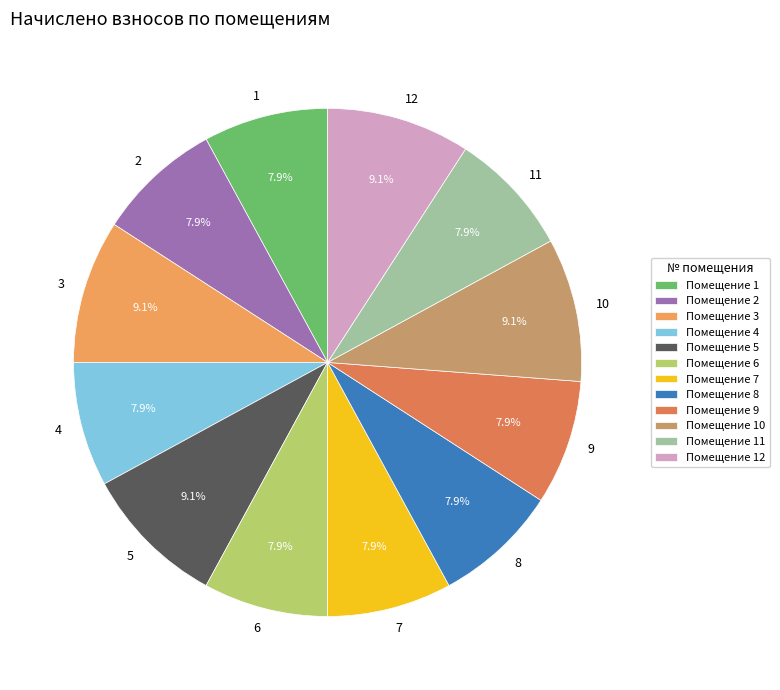

Is it true that 4 is 8% of the pie?

True